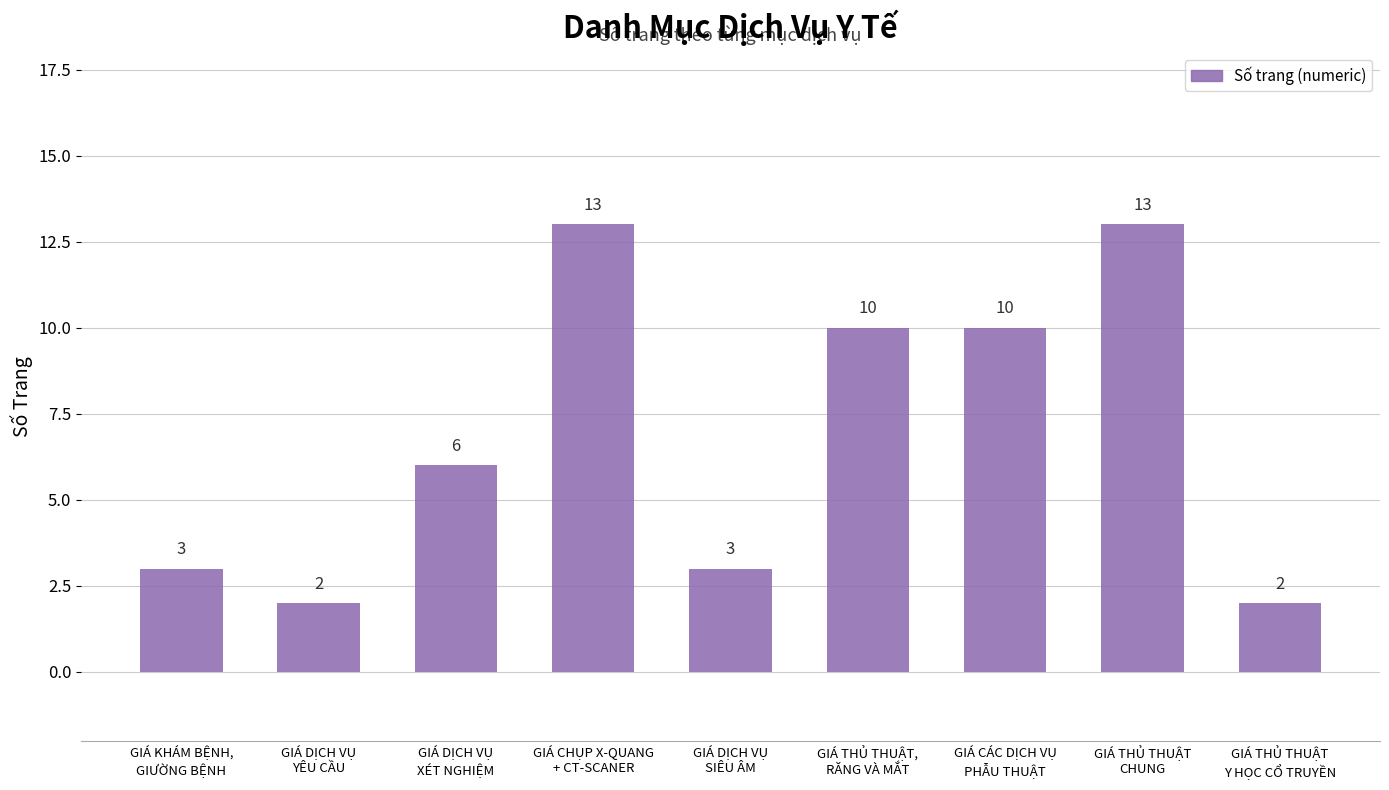

What is the maximum value shown in the chart?

13